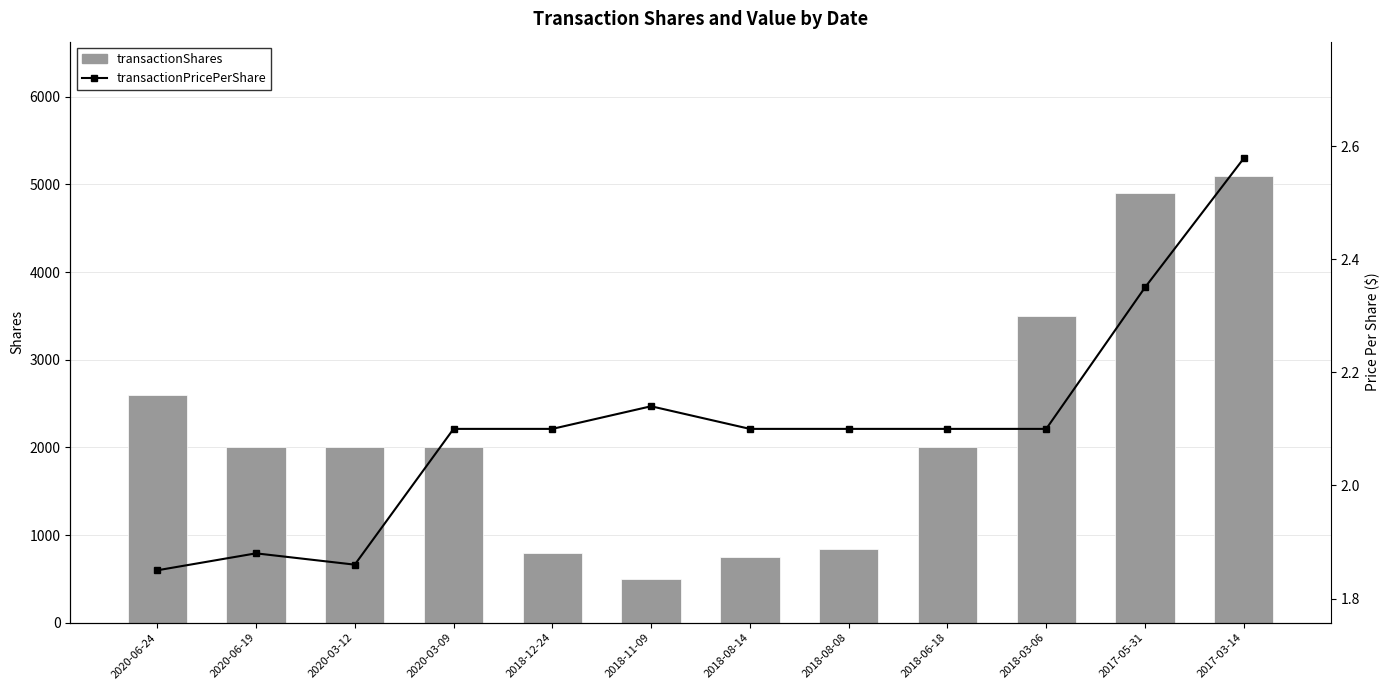

What is the label of the 11th bar from the right?

2020-06-19